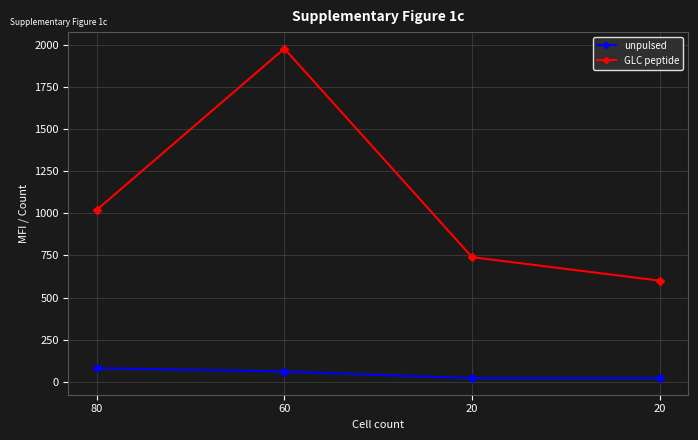

Does the chart have visible grid lines?

Yes